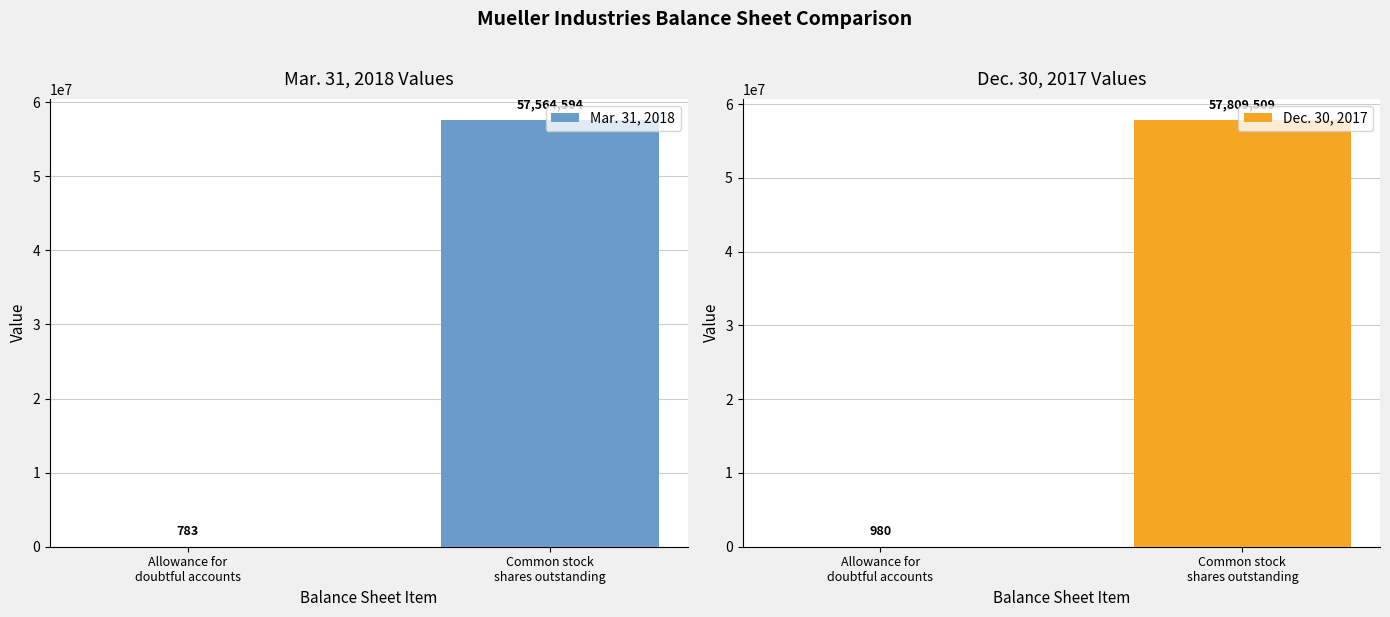

Rank the series by their maximum value, from highest to lowest.

Dec. 30, 2017, Mar. 31, 2018